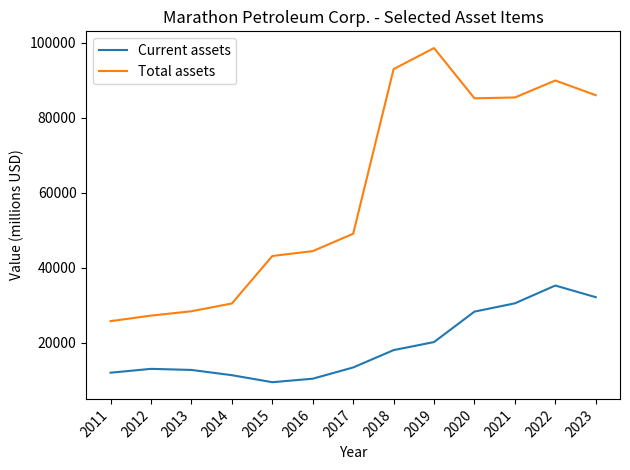

Which category has the highest value across all series?

2019